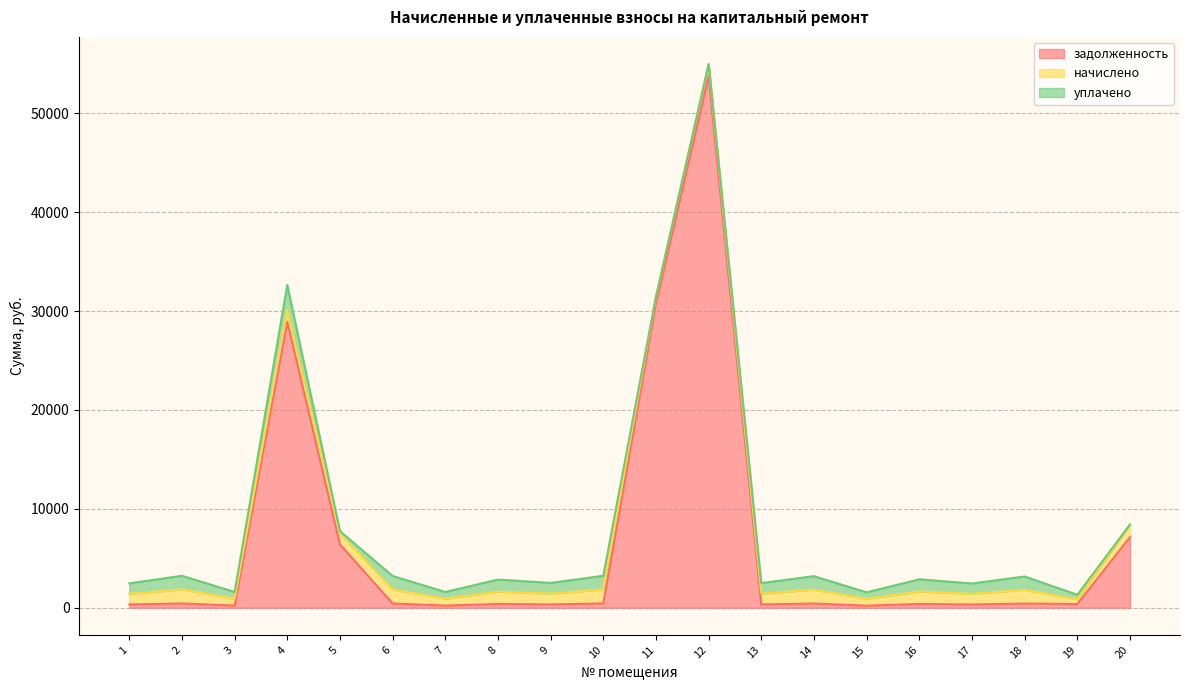

Which series has the largest range (max minus min)?

задолженность